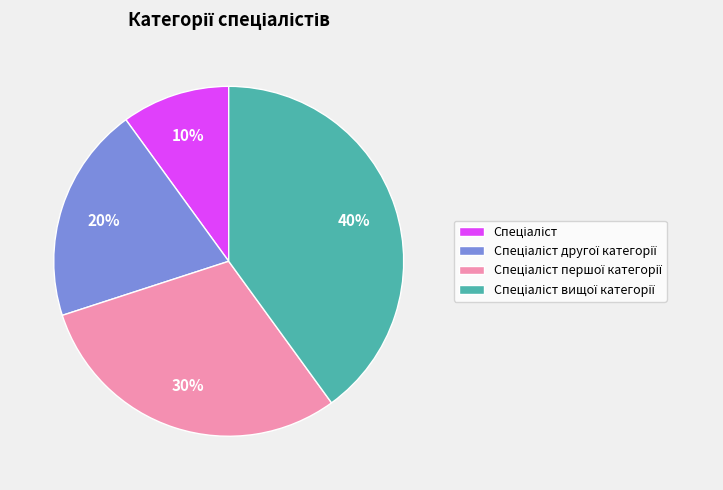

Is there any slice that represents more than half of the pie?

No